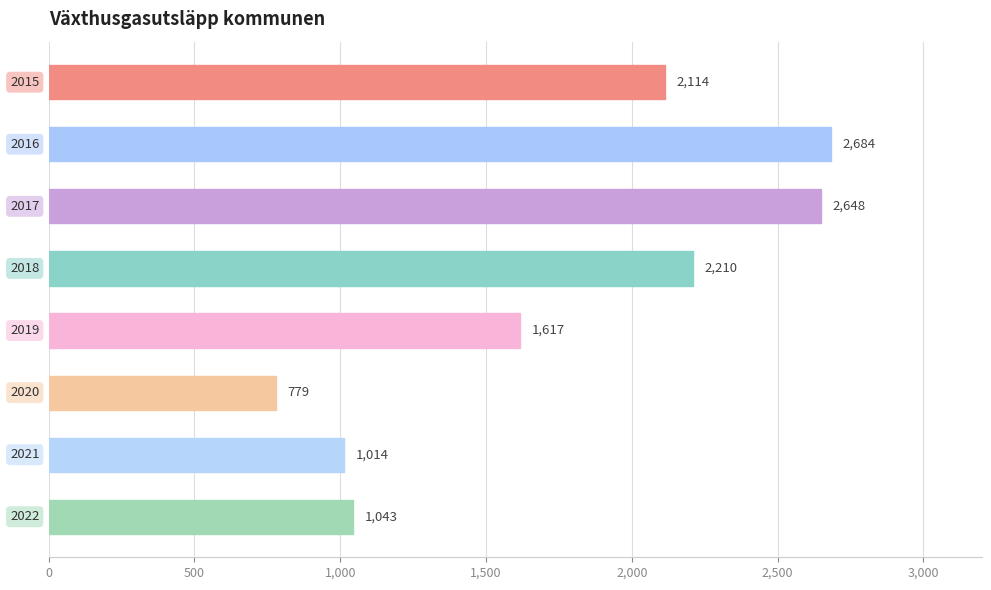

What is the difference between the maximum and minimum values?

1905